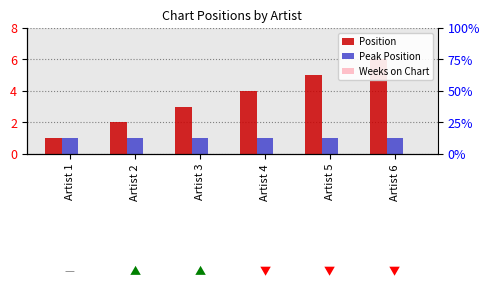

What are all the series names shown in the legend?

Position, Peak Position, Weeks on Chart